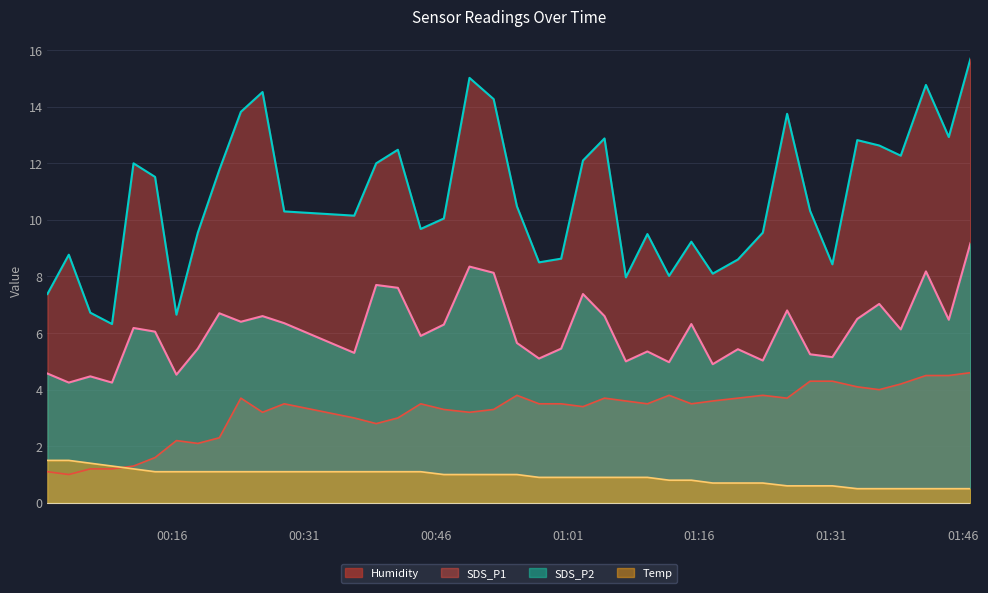

At which category does SDS_P2 reach its first local valley?

2022/06/06 00:04:13